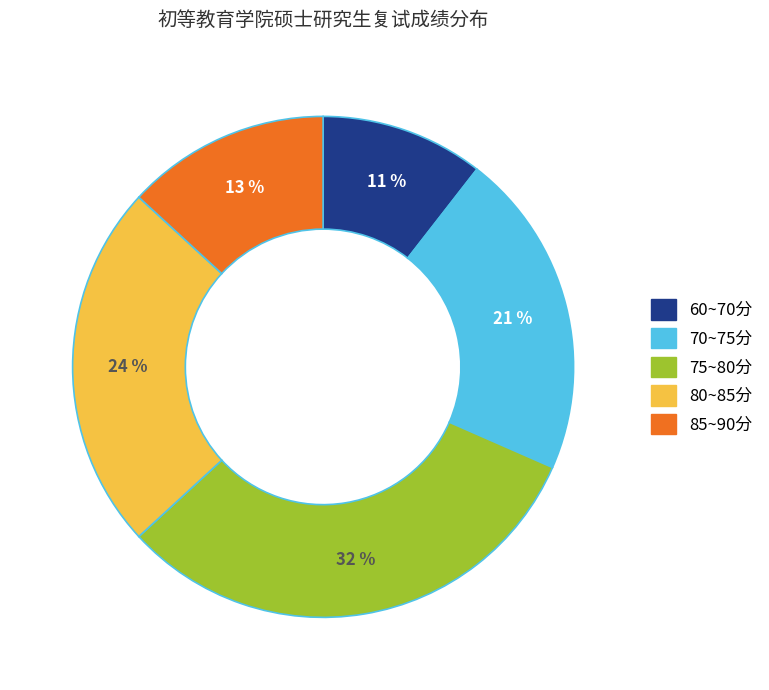

Does any single category account for the majority?

No